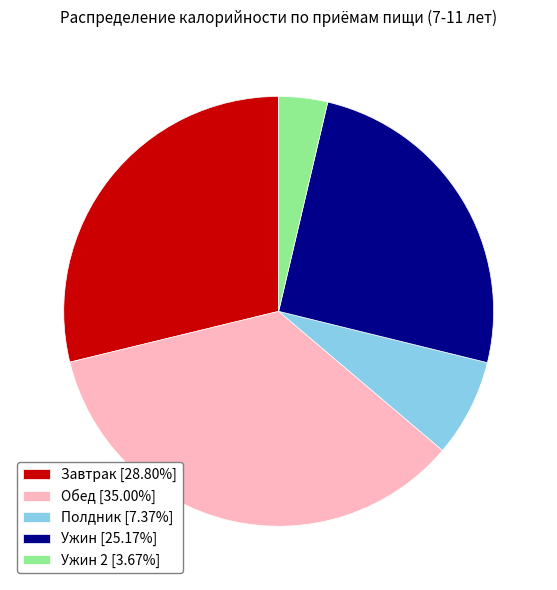

Is Полдник [7.37%] the majority of the pie?

No